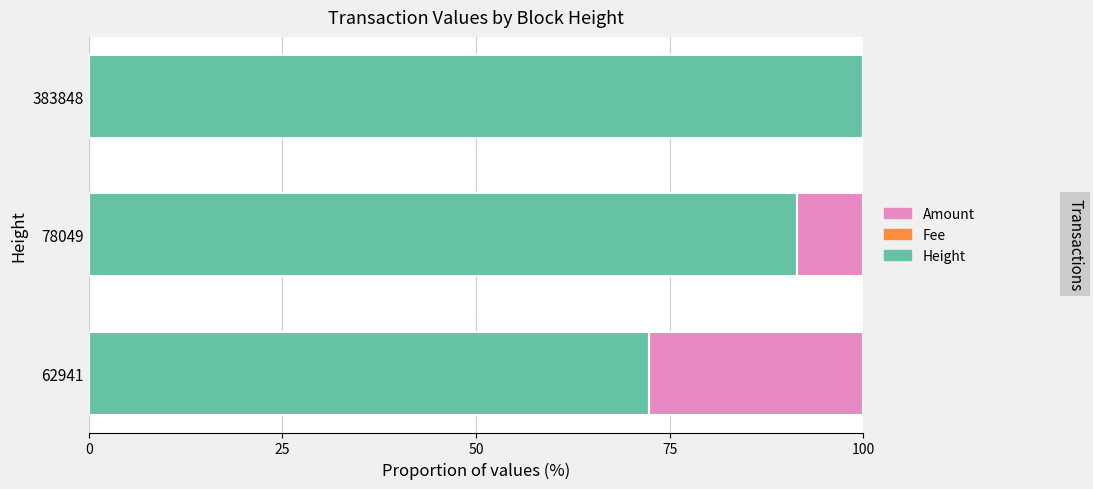

How many data points in Height are above 91?

2